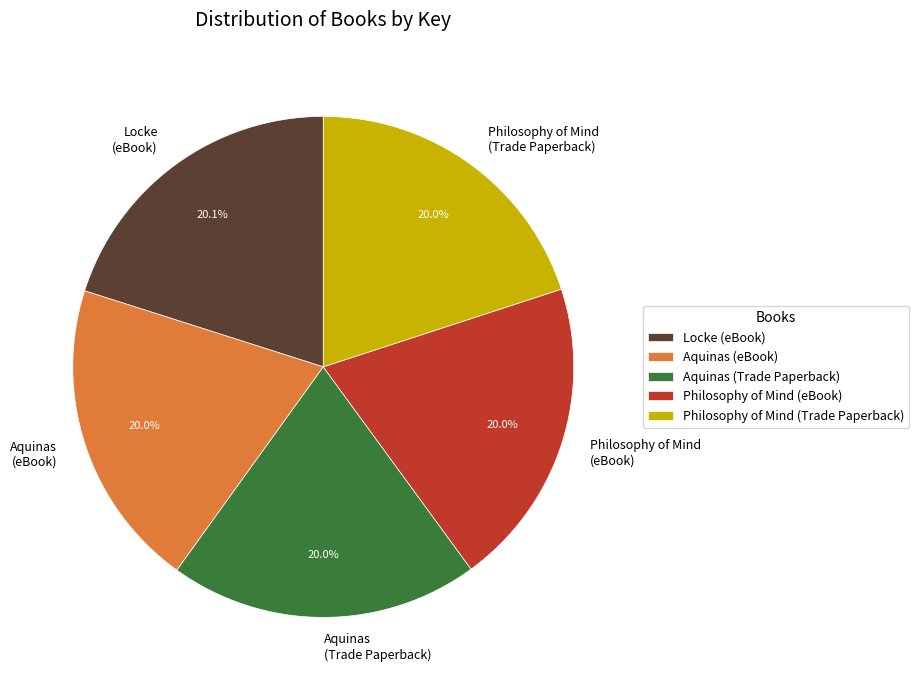

Is there a majority slice in this chart?

No